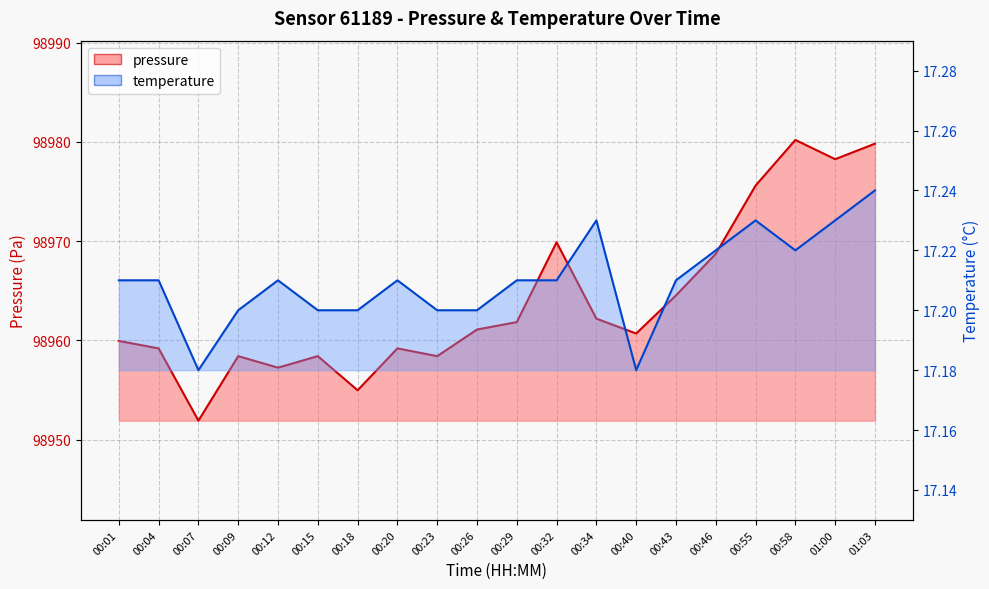

The value of pressure at 01:03 is 59758.9. True or false?

False